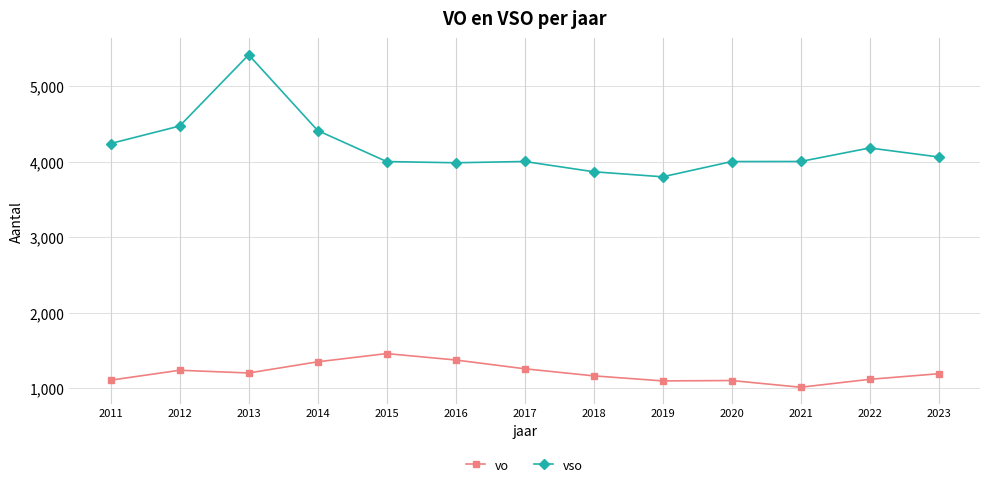

What is the total value across all series at 2012?

5712